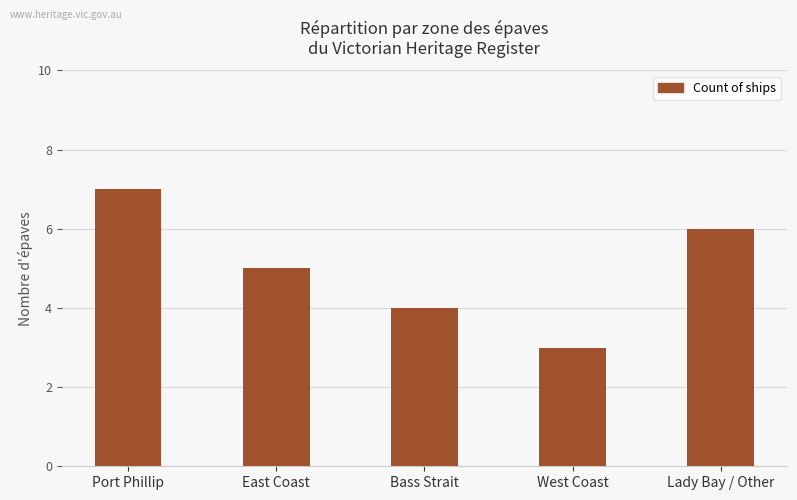

True or false: the data shows 6 at Lady Bay / Other.

True